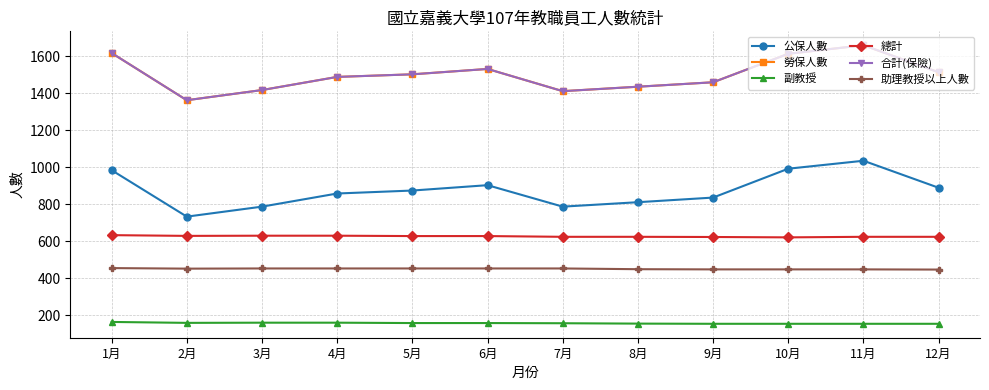

At how many categories does at least one series exceed 1435?

8